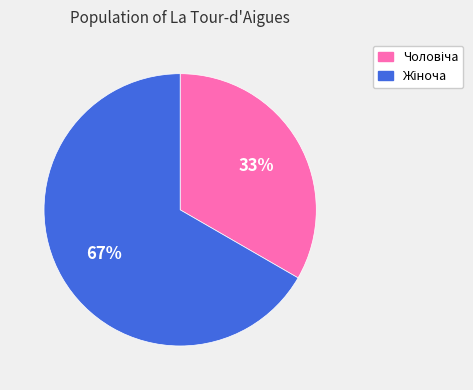

To the nearest percent, what is the average slice percentage?

50%